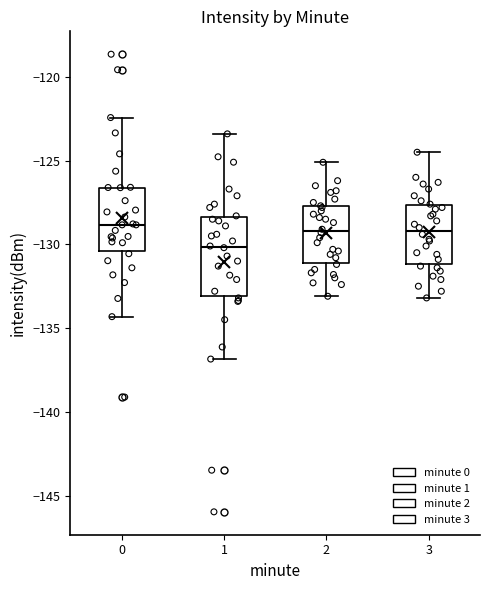

Where does the upper whisker of the box at x = 1 end on the y-axis? The values are not printed on the chart, so give them approximately, as read against the axis.

-123.5